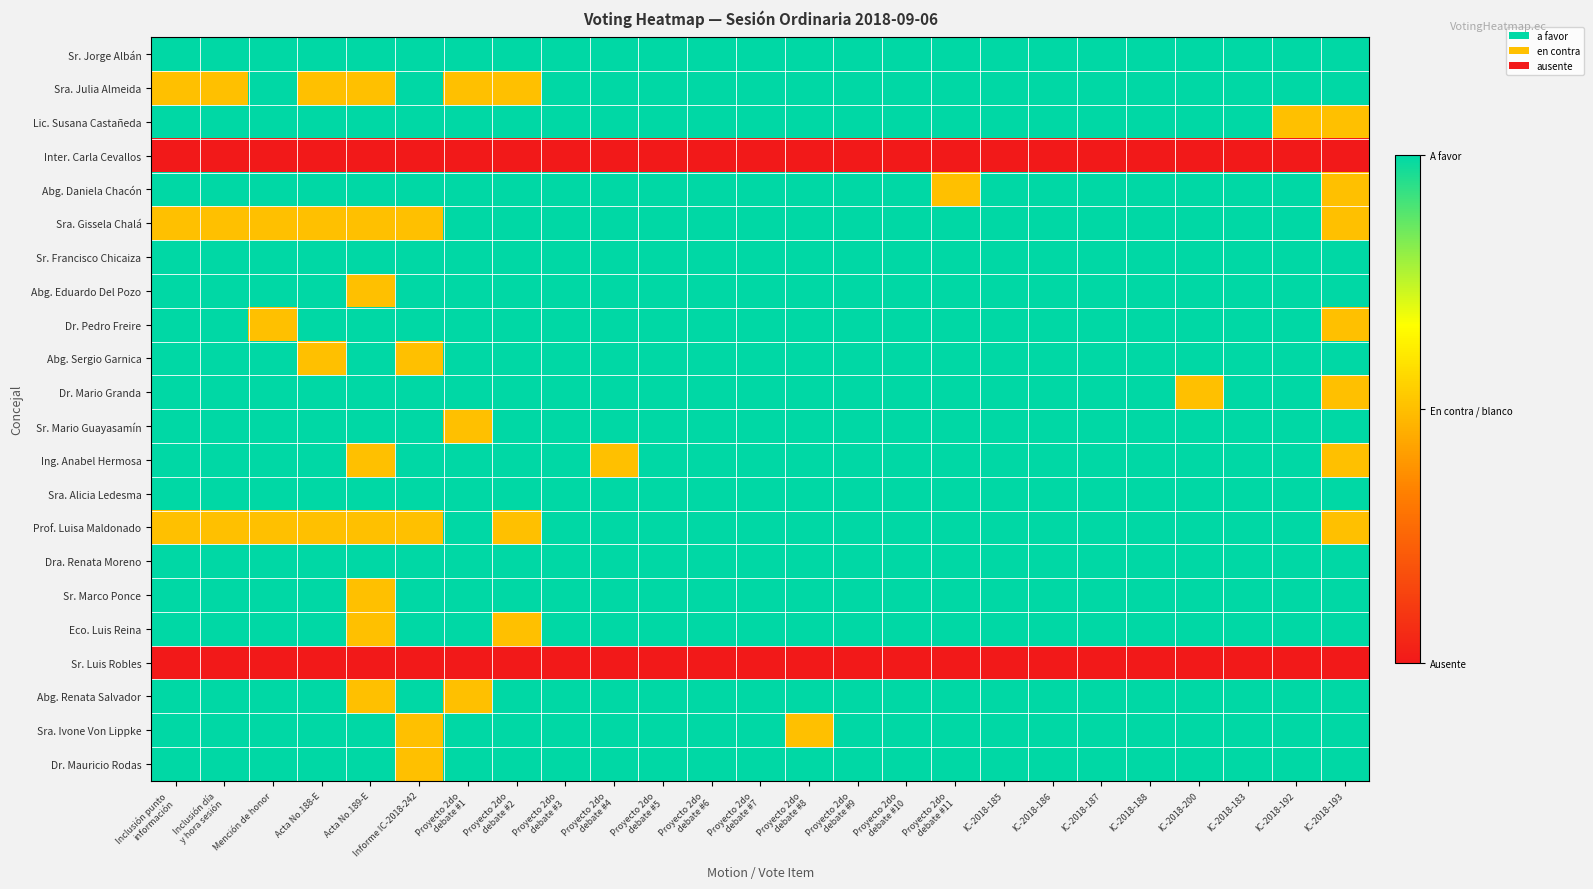

Reading left to right, extract all data points from this chart.

Sr. Jorge Albán: Inclusión punto
información=1	Inclusión día
y hora sesión=1	Mención de honor=1	Acta No.188-E=1	Acta No.189-E=1	Informe IC-2018-242=1	Proyecto 2do
debate #1=1	Proyecto 2do
debate #2=1	Proyecto 2do
debate #3=1	Proyecto 2do
debate #4=1	Proyecto 2do
debate #5=1	Proyecto 2do
debate #6=1	Proyecto 2do
debate #7=1	Proyecto 2do
debate #8=1	Proyecto 2do
debate #9=1	Proyecto 2do
debate #10=1	Proyecto 2do
debate #11=1	IC-2018-185=1	IC-2018-186=1	IC-2018-187=1	IC-2018-188=1	IC-2018-200=1	IC-2018-183=1	IC-2018-192=1	IC-2018-193=1
Sra. Julia Almeida: Inclusión punto
información=0	Inclusión día
y hora sesión=0	Mención de honor=1	Acta No.188-E=0	Acta No.189-E=0	Informe IC-2018-242=1	Proyecto 2do
debate #1=0	Proyecto 2do
debate #2=0	Proyecto 2do
debate #3=1	Proyecto 2do
debate #4=1	Proyecto 2do
debate #5=1	Proyecto 2do
debate #6=1	Proyecto 2do
debate #7=1	Proyecto 2do
debate #8=1	Proyecto 2do
debate #9=1	Proyecto 2do
debate #10=1	Proyecto 2do
debate #11=1	IC-2018-185=1	IC-2018-186=1	IC-2018-187=1	IC-2018-188=1	IC-2018-200=1	IC-2018-183=1	IC-2018-192=1	IC-2018-193=1
Lic. Susana Castañeda: Inclusión punto
información=1	Inclusión día
y hora sesión=1	Mención de honor=1	Acta No.188-E=1	Acta No.189-E=1	Informe IC-2018-242=1	Proyecto 2do
debate #1=1	Proyecto 2do
debate #2=1	Proyecto 2do
debate #3=1	Proyecto 2do
debate #4=1	Proyecto 2do
debate #5=1	Proyecto 2do
debate #6=1	Proyecto 2do
debate #7=1	Proyecto 2do
debate #8=1	Proyecto 2do
debate #9=1	Proyecto 2do
debate #10=1	Proyecto 2do
debate #11=1	IC-2018-185=1	IC-2018-186=1	IC-2018-187=1	IC-2018-188=1	IC-2018-200=1	IC-2018-183=1	IC-2018-192=0	IC-2018-193=0
Inter. Carla Cevallos: Inclusión punto
información=-1	Inclusión día
y hora sesión=-1	Mención de honor=-1	Acta No.188-E=-1	Acta No.189-E=-1	Informe IC-2018-242=-1	Proyecto 2do
debate #1=-1	Proyecto 2do
debate #2=-1	Proyecto 2do
debate #3=-1	Proyecto 2do
debate #4=-1	Proyecto 2do
debate #5=-1	Proyecto 2do
debate #6=-1	Proyecto 2do
debate #7=-1	Proyecto 2do
debate #8=-1	Proyecto 2do
debate #9=-1	Proyecto 2do
debate #10=-1	Proyecto 2do
debate #11=-1	IC-2018-185=-1	IC-2018-186=-1	IC-2018-187=-1	IC-2018-188=-1	IC-2018-200=-1	IC-2018-183=-1	IC-2018-192=-1	IC-2018-193=-1
Abg. Daniela Chacón: Inclusión punto
información=1	Inclusión día
y hora sesión=1	Mención de honor=1	Acta No.188-E=1	Acta No.189-E=1	Informe IC-2018-242=1	Proyecto 2do
debate #1=1	Proyecto 2do
debate #2=1	Proyecto 2do
debate #3=1	Proyecto 2do
debate #4=1	Proyecto 2do
debate #5=1	Proyecto 2do
debate #6=1	Proyecto 2do
debate #7=1	Proyecto 2do
debate #8=1	Proyecto 2do
debate #9=1	Proyecto 2do
debate #10=1	Proyecto 2do
debate #11=0	IC-2018-185=1	IC-2018-186=1	IC-2018-187=1	IC-2018-188=1	IC-2018-200=1	IC-2018-183=1	IC-2018-192=1	IC-2018-193=0
Sra. Gissela Chalá: Inclusión punto
información=0	Inclusión día
y hora sesión=0	Mención de honor=0	Acta No.188-E=0	Acta No.189-E=0	Informe IC-2018-242=0	Proyecto 2do
debate #1=1	Proyecto 2do
debate #2=1	Proyecto 2do
debate #3=1	Proyecto 2do
debate #4=1	Proyecto 2do
debate #5=1	Proyecto 2do
debate #6=1	Proyecto 2do
debate #7=1	Proyecto 2do
debate #8=1	Proyecto 2do
debate #9=1	Proyecto 2do
debate #10=1	Proyecto 2do
debate #11=1	IC-2018-185=1	IC-2018-186=1	IC-2018-187=1	IC-2018-188=1	IC-2018-200=1	IC-2018-183=1	IC-2018-192=1	IC-2018-193=0
Sr. Francisco Chicaiza: Inclusión punto
información=1	Inclusión día
y hora sesión=1	Mención de honor=1	Acta No.188-E=1	Acta No.189-E=1	Informe IC-2018-242=1	Proyecto 2do
debate #1=1	Proyecto 2do
debate #2=1	Proyecto 2do
debate #3=1	Proyecto 2do
debate #4=1	Proyecto 2do
debate #5=1	Proyecto 2do
debate #6=1	Proyecto 2do
debate #7=1	Proyecto 2do
debate #8=1	Proyecto 2do
debate #9=1	Proyecto 2do
debate #10=1	Proyecto 2do
debate #11=1	IC-2018-185=1	IC-2018-186=1	IC-2018-187=1	IC-2018-188=1	IC-2018-200=1	IC-2018-183=1	IC-2018-192=1	IC-2018-193=1
Abg. Eduardo Del Pozo: Inclusión punto
información=1	Inclusión día
y hora sesión=1	Mención de honor=1	Acta No.188-E=1	Acta No.189-E=0	Informe IC-2018-242=1	Proyecto 2do
debate #1=1	Proyecto 2do
debate #2=1	Proyecto 2do
debate #3=1	Proyecto 2do
debate #4=1	Proyecto 2do
debate #5=1	Proyecto 2do
debate #6=1	Proyecto 2do
debate #7=1	Proyecto 2do
debate #8=1	Proyecto 2do
debate #9=1	Proyecto 2do
debate #10=1	Proyecto 2do
debate #11=1	IC-2018-185=1	IC-2018-186=1	IC-2018-187=1	IC-2018-188=1	IC-2018-200=1	IC-2018-183=1	IC-2018-192=1	IC-2018-193=1
Dr. Pedro Freire: Inclusión punto
información=1	Inclusión día
y hora sesión=1	Mención de honor=0	Acta No.188-E=1	Acta No.189-E=1	Informe IC-2018-242=1	Proyecto 2do
debate #1=1	Proyecto 2do
debate #2=1	Proyecto 2do
debate #3=1	Proyecto 2do
debate #4=1	Proyecto 2do
debate #5=1	Proyecto 2do
debate #6=1	Proyecto 2do
debate #7=1	Proyecto 2do
debate #8=1	Proyecto 2do
debate #9=1	Proyecto 2do
debate #10=1	Proyecto 2do
debate #11=1	IC-2018-185=1	IC-2018-186=1	IC-2018-187=1	IC-2018-188=1	IC-2018-200=1	IC-2018-183=1	IC-2018-192=1	IC-2018-193=0
Abg. Sergio Garnica: Inclusión punto
información=1	Inclusión día
y hora sesión=1	Mención de honor=1	Acta No.188-E=0	Acta No.189-E=1	Informe IC-2018-242=0	Proyecto 2do
debate #1=1	Proyecto 2do
debate #2=1	Proyecto 2do
debate #3=1	Proyecto 2do
debate #4=1	Proyecto 2do
debate #5=1	Proyecto 2do
debate #6=1	Proyecto 2do
debate #7=1	Proyecto 2do
debate #8=1	Proyecto 2do
debate #9=1	Proyecto 2do
debate #10=1	Proyecto 2do
debate #11=1	IC-2018-185=1	IC-2018-186=1	IC-2018-187=1	IC-2018-188=1	IC-2018-200=1	IC-2018-183=1	IC-2018-192=1	IC-2018-193=1
Dr. Mario Granda: Inclusión punto
información=1	Inclusión día
y hora sesión=1	Mención de honor=1	Acta No.188-E=1	Acta No.189-E=1	Informe IC-2018-242=1	Proyecto 2do
debate #1=1	Proyecto 2do
debate #2=1	Proyecto 2do
debate #3=1	Proyecto 2do
debate #4=1	Proyecto 2do
debate #5=1	Proyecto 2do
debate #6=1	Proyecto 2do
debate #7=1	Proyecto 2do
debate #8=1	Proyecto 2do
debate #9=1	Proyecto 2do
debate #10=1	Proyecto 2do
debate #11=1	IC-2018-185=1	IC-2018-186=1	IC-2018-187=1	IC-2018-188=1	IC-2018-200=0	IC-2018-183=1	IC-2018-192=1	IC-2018-193=0
Sr. Mario Guayasamín: Inclusión punto
información=1	Inclusión día
y hora sesión=1	Mención de honor=1	Acta No.188-E=1	Acta No.189-E=1	Informe IC-2018-242=1	Proyecto 2do
debate #1=0	Proyecto 2do
debate #2=1	Proyecto 2do
debate #3=1	Proyecto 2do
debate #4=1	Proyecto 2do
debate #5=1	Proyecto 2do
debate #6=1	Proyecto 2do
debate #7=1	Proyecto 2do
debate #8=1	Proyecto 2do
debate #9=1	Proyecto 2do
debate #10=1	Proyecto 2do
debate #11=1	IC-2018-185=1	IC-2018-186=1	IC-2018-187=1	IC-2018-188=1	IC-2018-200=1	IC-2018-183=1	IC-2018-192=1	IC-2018-193=1
Ing. Anabel Hermosa: Inclusión punto
información=1	Inclusión día
y hora sesión=1	Mención de honor=1	Acta No.188-E=1	Acta No.189-E=0	Informe IC-2018-242=1	Proyecto 2do
debate #1=1	Proyecto 2do
debate #2=1	Proyecto 2do
debate #3=1	Proyecto 2do
debate #4=0	Proyecto 2do
debate #5=1	Proyecto 2do
debate #6=1	Proyecto 2do
debate #7=1	Proyecto 2do
debate #8=1	Proyecto 2do
debate #9=1	Proyecto 2do
debate #10=1	Proyecto 2do
debate #11=1	IC-2018-185=1	IC-2018-186=1	IC-2018-187=1	IC-2018-188=1	IC-2018-200=1	IC-2018-183=1	IC-2018-192=1	IC-2018-193=0
Sra. Alicia Ledesma: Inclusión punto
información=1	Inclusión día
y hora sesión=1	Mención de honor=1	Acta No.188-E=1	Acta No.189-E=1	Informe IC-2018-242=1	Proyecto 2do
debate #1=1	Proyecto 2do
debate #2=1	Proyecto 2do
debate #3=1	Proyecto 2do
debate #4=1	Proyecto 2do
debate #5=1	Proyecto 2do
debate #6=1	Proyecto 2do
debate #7=1	Proyecto 2do
debate #8=1	Proyecto 2do
debate #9=1	Proyecto 2do
debate #10=1	Proyecto 2do
debate #11=1	IC-2018-185=1	IC-2018-186=1	IC-2018-187=1	IC-2018-188=1	IC-2018-200=1	IC-2018-183=1	IC-2018-192=1	IC-2018-193=1
Prof. Luisa Maldonado: Inclusión punto
información=0	Inclusión día
y hora sesión=0	Mención de honor=0	Acta No.188-E=0	Acta No.189-E=0	Informe IC-2018-242=0	Proyecto 2do
debate #1=1	Proyecto 2do
debate #2=0	Proyecto 2do
debate #3=1	Proyecto 2do
debate #4=1	Proyecto 2do
debate #5=1	Proyecto 2do
debate #6=1	Proyecto 2do
debate #7=1	Proyecto 2do
debate #8=1	Proyecto 2do
debate #9=1	Proyecto 2do
debate #10=1	Proyecto 2do
debate #11=1	IC-2018-185=1	IC-2018-186=1	IC-2018-187=1	IC-2018-188=1	IC-2018-200=1	IC-2018-183=1	IC-2018-192=1	IC-2018-193=0
Dra. Renata Moreno: Inclusión punto
información=1	Inclusión día
y hora sesión=1	Mención de honor=1	Acta No.188-E=1	Acta No.189-E=1	Informe IC-2018-242=1	Proyecto 2do
debate #1=1	Proyecto 2do
debate #2=1	Proyecto 2do
debate #3=1	Proyecto 2do
debate #4=1	Proyecto 2do
debate #5=1	Proyecto 2do
debate #6=1	Proyecto 2do
debate #7=1	Proyecto 2do
debate #8=1	Proyecto 2do
debate #9=1	Proyecto 2do
debate #10=1	Proyecto 2do
debate #11=1	IC-2018-185=1	IC-2018-186=1	IC-2018-187=1	IC-2018-188=1	IC-2018-200=1	IC-2018-183=1	IC-2018-192=1	IC-2018-193=1
Sr. Marco Ponce: Inclusión punto
información=1	Inclusión día
y hora sesión=1	Mención de honor=1	Acta No.188-E=1	Acta No.189-E=0	Informe IC-2018-242=1	Proyecto 2do
debate #1=1	Proyecto 2do
debate #2=1	Proyecto 2do
debate #3=1	Proyecto 2do
debate #4=1	Proyecto 2do
debate #5=1	Proyecto 2do
debate #6=1	Proyecto 2do
debate #7=1	Proyecto 2do
debate #8=1	Proyecto 2do
debate #9=1	Proyecto 2do
debate #10=1	Proyecto 2do
debate #11=1	IC-2018-185=1	IC-2018-186=1	IC-2018-187=1	IC-2018-188=1	IC-2018-200=1	IC-2018-183=1	IC-2018-192=1	IC-2018-193=1
Eco. Luis Reina: Inclusión punto
información=1	Inclusión día
y hora sesión=1	Mención de honor=1	Acta No.188-E=1	Acta No.189-E=0	Informe IC-2018-242=1	Proyecto 2do
debate #1=1	Proyecto 2do
debate #2=0	Proyecto 2do
debate #3=1	Proyecto 2do
debate #4=1	Proyecto 2do
debate #5=1	Proyecto 2do
debate #6=1	Proyecto 2do
debate #7=1	Proyecto 2do
debate #8=1	Proyecto 2do
debate #9=1	Proyecto 2do
debate #10=1	Proyecto 2do
debate #11=1	IC-2018-185=1	IC-2018-186=1	IC-2018-187=1	IC-2018-188=1	IC-2018-200=1	IC-2018-183=1	IC-2018-192=1	IC-2018-193=1
Sr. Luis Robles: Inclusión punto
información=-1	Inclusión día
y hora sesión=-1	Mención de honor=-1	Acta No.188-E=-1	Acta No.189-E=-1	Informe IC-2018-242=-1	Proyecto 2do
debate #1=-1	Proyecto 2do
debate #2=-1	Proyecto 2do
debate #3=-1	Proyecto 2do
debate #4=-1	Proyecto 2do
debate #5=-1	Proyecto 2do
debate #6=-1	Proyecto 2do
debate #7=-1	Proyecto 2do
debate #8=-1	Proyecto 2do
debate #9=-1	Proyecto 2do
debate #10=-1	Proyecto 2do
debate #11=-1	IC-2018-185=-1	IC-2018-186=-1	IC-2018-187=-1	IC-2018-188=-1	IC-2018-200=-1	IC-2018-183=-1	IC-2018-192=-1	IC-2018-193=-1
Abg. Renata Salvador: Inclusión punto
información=1	Inclusión día
y hora sesión=1	Mención de honor=1	Acta No.188-E=1	Acta No.189-E=0	Informe IC-2018-242=1	Proyecto 2do
debate #1=0	Proyecto 2do
debate #2=1	Proyecto 2do
debate #3=1	Proyecto 2do
debate #4=1	Proyecto 2do
debate #5=1	Proyecto 2do
debate #6=1	Proyecto 2do
debate #7=1	Proyecto 2do
debate #8=1	Proyecto 2do
debate #9=1	Proyecto 2do
debate #10=1	Proyecto 2do
debate #11=1	IC-2018-185=1	IC-2018-186=1	IC-2018-187=1	IC-2018-188=1	IC-2018-200=1	IC-2018-183=1	IC-2018-192=1	IC-2018-193=1
Sra. Ivone Von Lippke: Inclusión punto
información=1	Inclusión día
y hora sesión=1	Mención de honor=1	Acta No.188-E=1	Acta No.189-E=1	Informe IC-2018-242=0	Proyecto 2do
debate #1=1	Proyecto 2do
debate #2=1	Proyecto 2do
debate #3=1	Proyecto 2do
debate #4=1	Proyecto 2do
debate #5=1	Proyecto 2do
debate #6=1	Proyecto 2do
debate #7=1	Proyecto 2do
debate #8=0	Proyecto 2do
debate #9=1	Proyecto 2do
debate #10=1	Proyecto 2do
debate #11=1	IC-2018-185=1	IC-2018-186=1	IC-2018-187=1	IC-2018-188=1	IC-2018-200=1	IC-2018-183=1	IC-2018-192=1	IC-2018-193=1
Dr. Mauricio Rodas: Inclusión punto
información=1	Inclusión día
y hora sesión=1	Mención de honor=1	Acta No.188-E=1	Acta No.189-E=1	Informe IC-2018-242=0	Proyecto 2do
debate #1=1	Proyecto 2do
debate #2=1	Proyecto 2do
debate #3=1	Proyecto 2do
debate #4=1	Proyecto 2do
debate #5=1	Proyecto 2do
debate #6=1	Proyecto 2do
debate #7=1	Proyecto 2do
debate #8=1	Proyecto 2do
debate #9=1	Proyecto 2do
debate #10=1	Proyecto 2do
debate #11=1	IC-2018-185=1	IC-2018-186=1	IC-2018-187=1	IC-2018-188=1	IC-2018-200=1	IC-2018-183=1	IC-2018-192=1	IC-2018-193=1